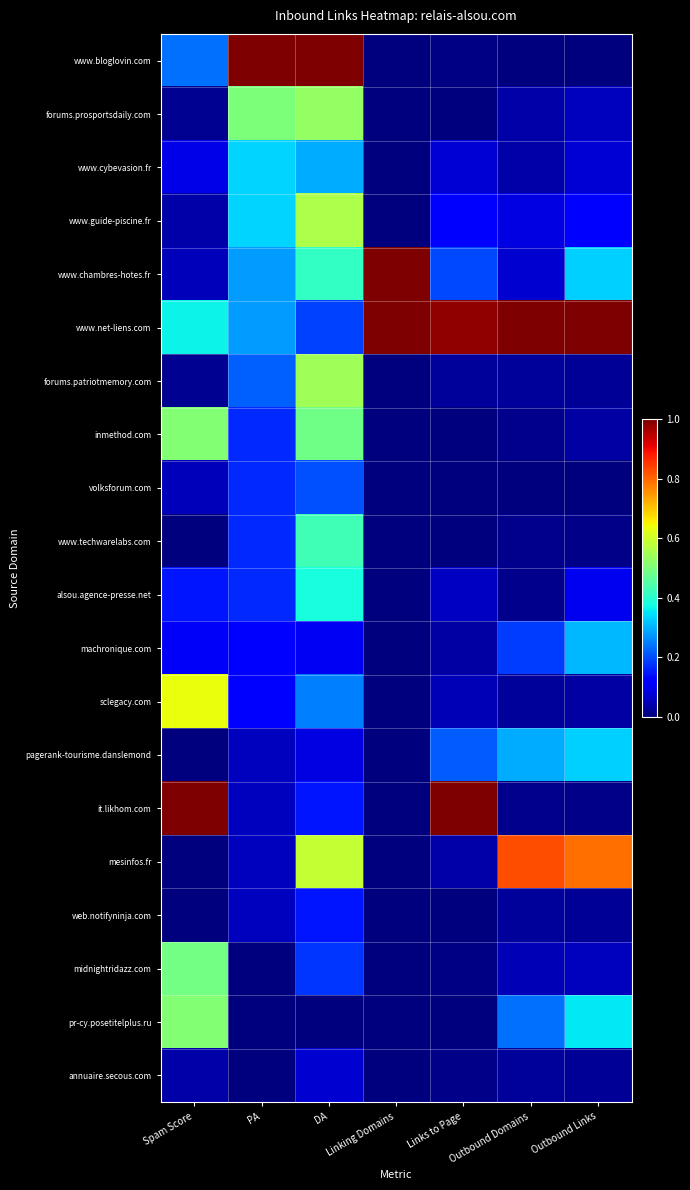

Reading right to left, transcribe all the data shown in this chart.

www.bloglovin.com: Outbound Links=0.0	Outbound Domains=0.0	Links to Page=0.0	Linking Domains=0.0	DA=1.0	PA=1.0	Spam Score=0.2
forums.prosportsdaily.com: Outbound Links=0.1	Outbound Domains=0.0	Links to Page=0.0	Linking Domains=0.0	DA=0.5	PA=0.5	Spam Score=0.0
www.cybevasion.fr: Outbound Links=0.1	Outbound Domains=0.0	Links to Page=0.1	Linking Domains=0.0	DA=0.3	PA=0.3	Spam Score=0.1
www.guide-piscine.fr: Outbound Links=0.1	Outbound Domains=0.1	Links to Page=0.1	Linking Domains=0.0	DA=0.6	PA=0.3	Spam Score=0.0
www.chambres-hotes.fr: Outbound Links=0.3	Outbound Domains=0.1	Links to Page=0.2	Linking Domains=1.0	DA=0.4	PA=0.3	Spam Score=0.1
www.net-liens.com: Outbound Links=1.0	Outbound Domains=1.0	Links to Page=1.0	Linking Domains=1.0	DA=0.2	PA=0.3	Spam Score=0.4
forums.patriotmemory.com: Outbound Links=0.0	Outbound Domains=0.0	Links to Page=0.0	Linking Domains=0.0	DA=0.5	PA=0.2	Spam Score=0.0
inmethod.com: Outbound Links=0.0	Outbound Domains=0.0	Links to Page=0.0	Linking Domains=0.0	DA=0.5	PA=0.2	Spam Score=0.5
volksforum.com: Outbound Links=0.0	Outbound Domains=0.0	Links to Page=0.0	Linking Domains=0.0	DA=0.2	PA=0.2	Spam Score=0.1
www.techwarelabs.com: Outbound Links=0.0	Outbound Domains=0.0	Links to Page=0.0	Linking Domains=0.0	DA=0.4	PA=0.2	Spam Score=0.0
alsou.agence-presse.net: Outbound Links=0.1	Outbound Domains=0.0	Links to Page=0.1	Linking Domains=0.0	DA=0.4	PA=0.2	Spam Score=0.1
machronique.com: Outbound Links=0.3	Outbound Domains=0.2	Links to Page=0.0	Linking Domains=0.0	DA=0.1	PA=0.1	Spam Score=0.1
sclegacy.com: Outbound Links=0.0	Outbound Domains=0.0	Links to Page=0.1	Linking Domains=0.0	DA=0.2	PA=0.1	Spam Score=0.6
pagerank-tourisme.danslemond: Outbound Links=0.3	Outbound Domains=0.3	Links to Page=0.2	Linking Domains=0.0	DA=0.1	PA=0.1	Spam Score=0.0
it.likhom.com: Outbound Links=0.0	Outbound Domains=0.0	Links to Page=1.0	Linking Domains=0.0	DA=0.1	PA=0.1	Spam Score=1.0
mesinfos.fr: Outbound Links=0.8	Outbound Domains=0.8	Links to Page=0.0	Linking Domains=0.0	DA=0.6	PA=0.1	Spam Score=0.0
web.notifyninja.com: Outbound Links=0.0	Outbound Domains=0.0	Links to Page=0.0	Linking Domains=0.0	DA=0.1	PA=0.1	Spam Score=0.0
midnightridazz.com: Outbound Links=0.1	Outbound Domains=0.0	Links to Page=0.0	Linking Domains=0.0	DA=0.2	PA=0.0	Spam Score=0.5
pr-cy.posetitelplus.ru: Outbound Links=0.4	Outbound Domains=0.2	Links to Page=0.0	Linking Domains=0.0	DA=0.0	PA=0.0	Spam Score=0.5
annuaire.secous.com: Outbound Links=0.0	Outbound Domains=0.0	Links to Page=0.0	Linking Domains=0.0	DA=0.1	PA=0.0	Spam Score=0.0